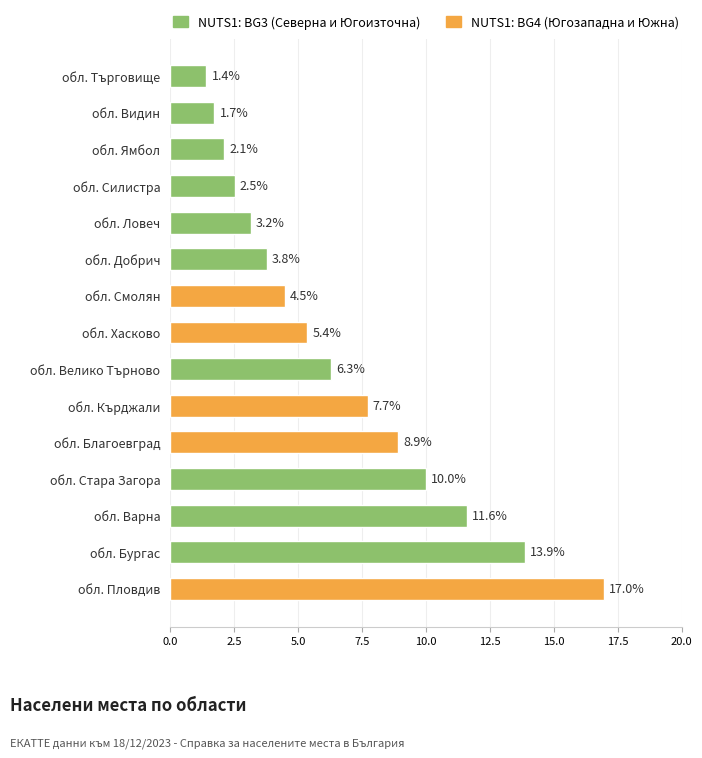

Between обл. Ловеч and обл. Ямбол, which is larger?

обл. Ловеч